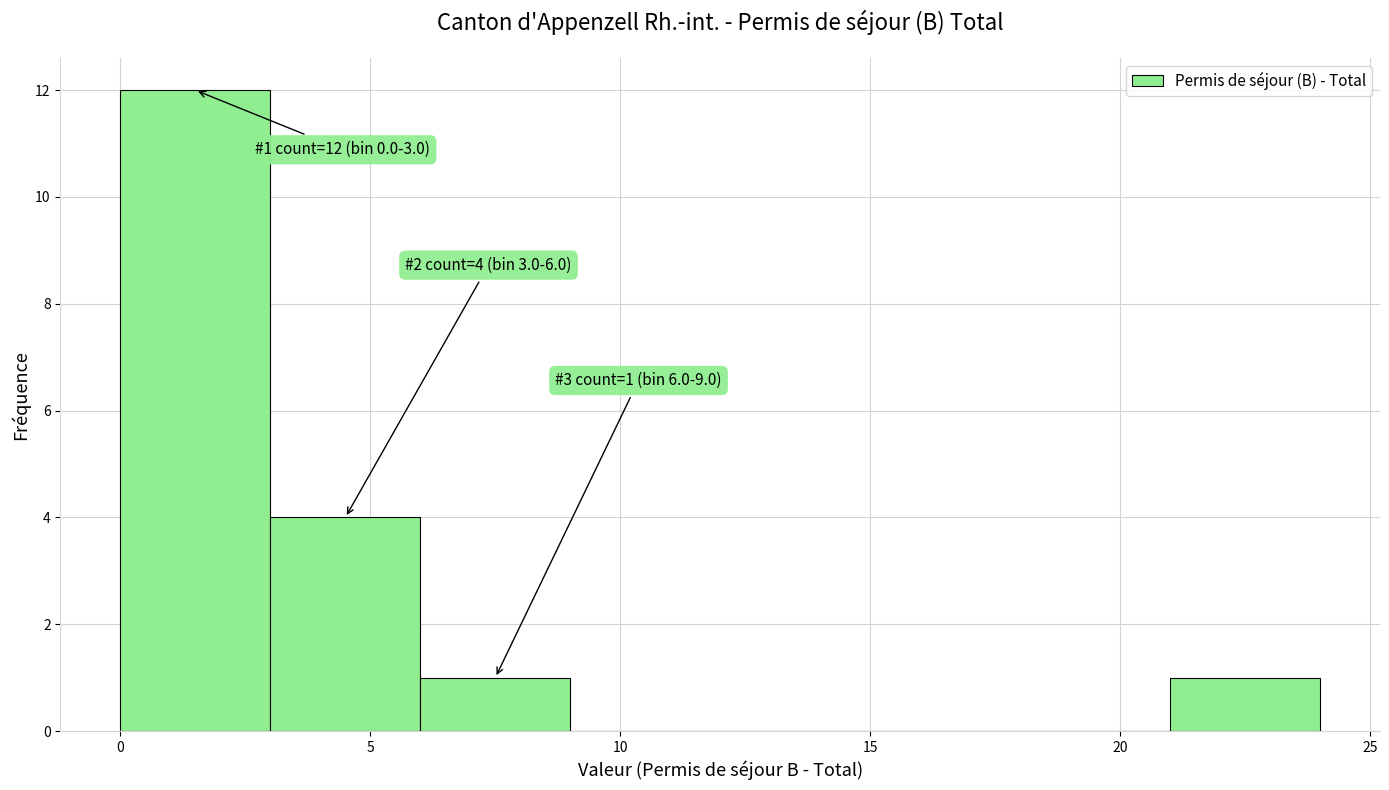

Over which range of the x-axis is the bar tallest?

0 to 3